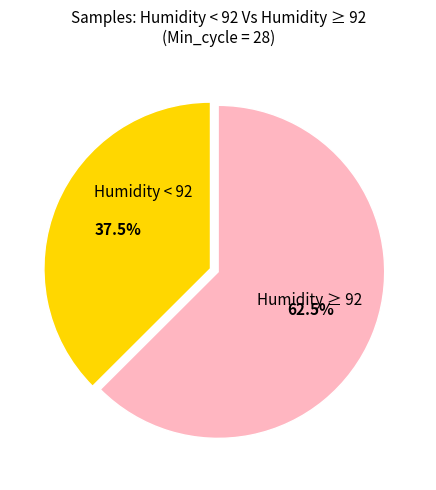

Does any single category account for the majority?

Yes